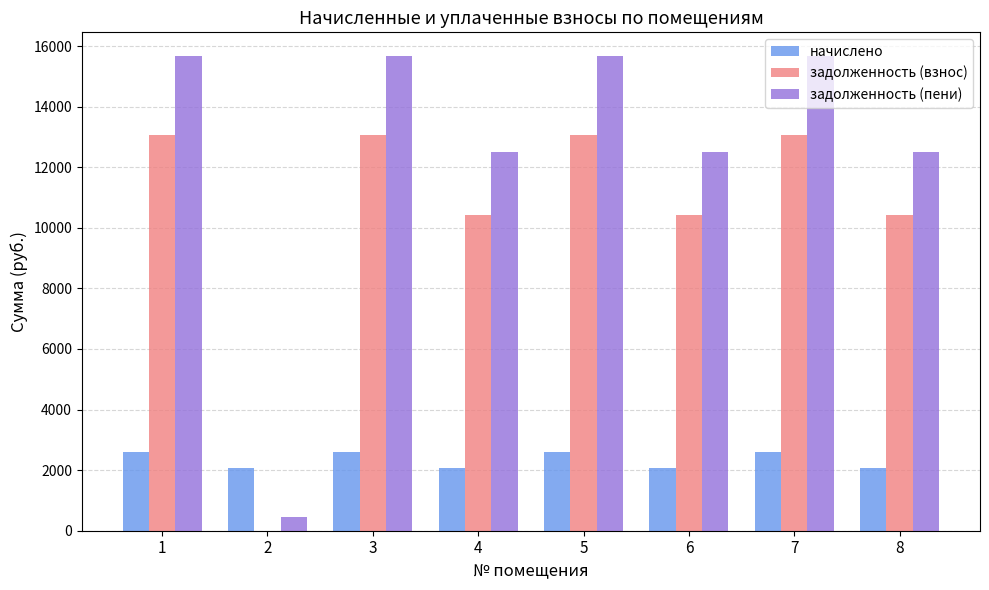

What is the average value of the задолженность (пени) series?

12578.4